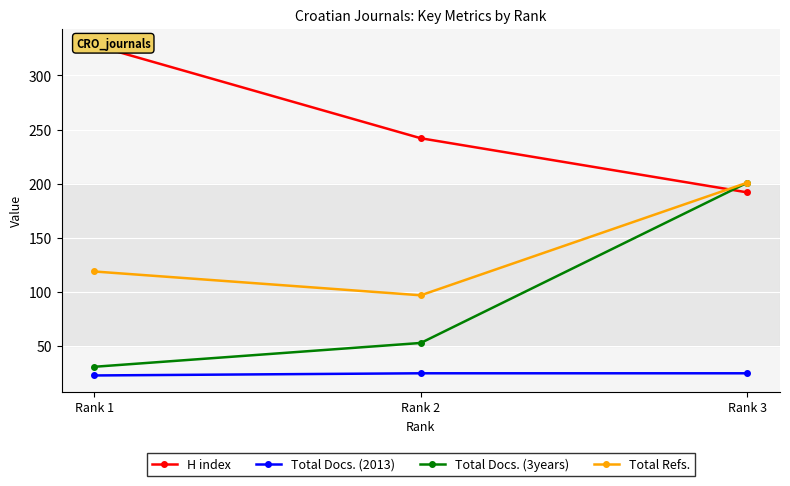

What are all the series names shown in the legend?

H index, Total Docs. (2013), Total Docs. (3years), Total Refs.